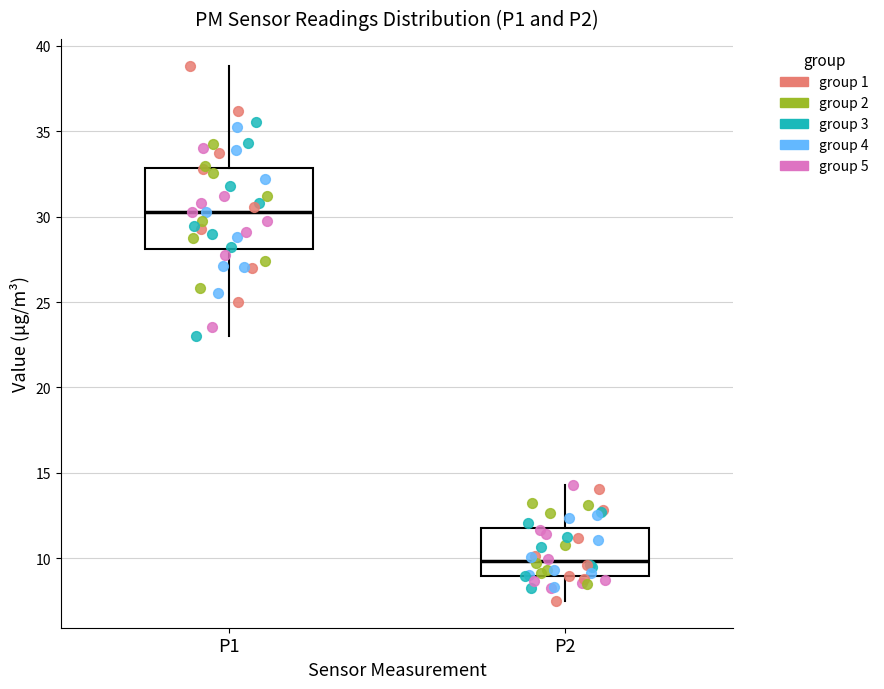

Where is the lower edge of the box for P1 on the y-axis? The values are not printed on the chart, so give them approximately, as read against the axis.

28.0